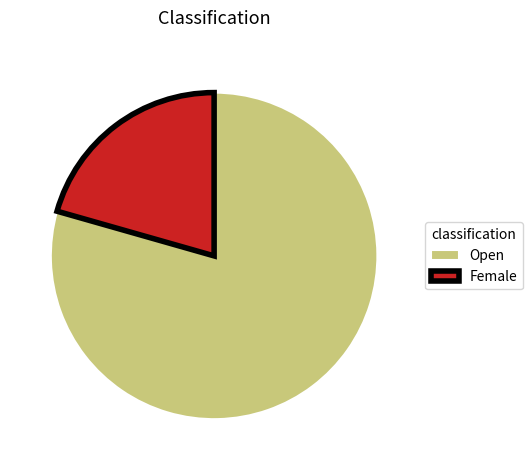

Is there a majority slice in this chart?

Yes